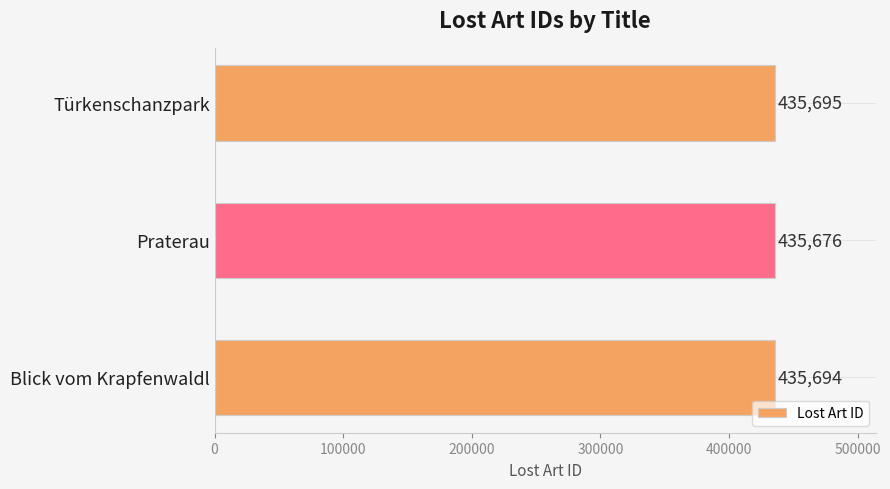

Reading top to bottom, what are all the values shown in this chart?

435695	435676	435694